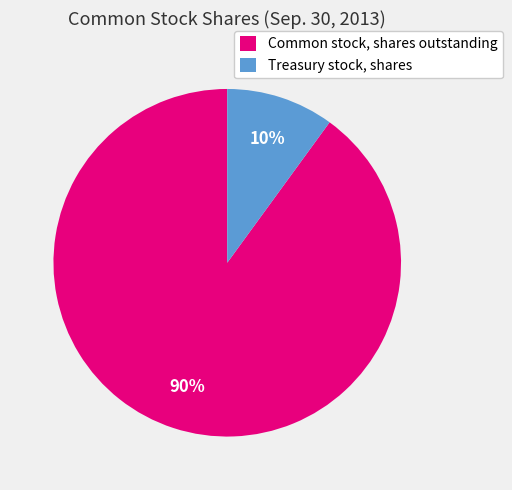

To the nearest percent, what portion does Common stock, shares outstanding represent?

90%